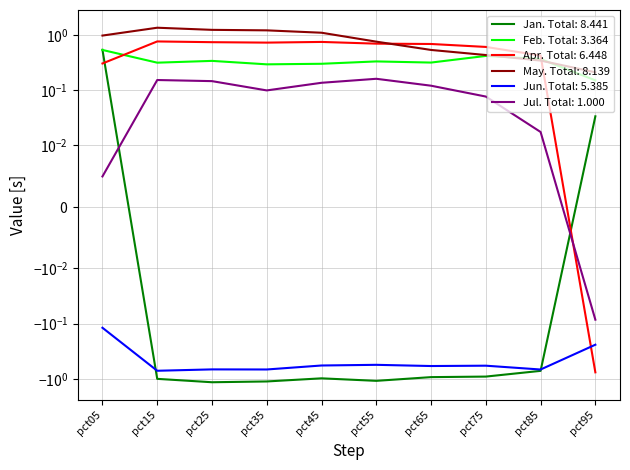

In May, how many points are higher than both neighbors (excluding endpoints)?

1